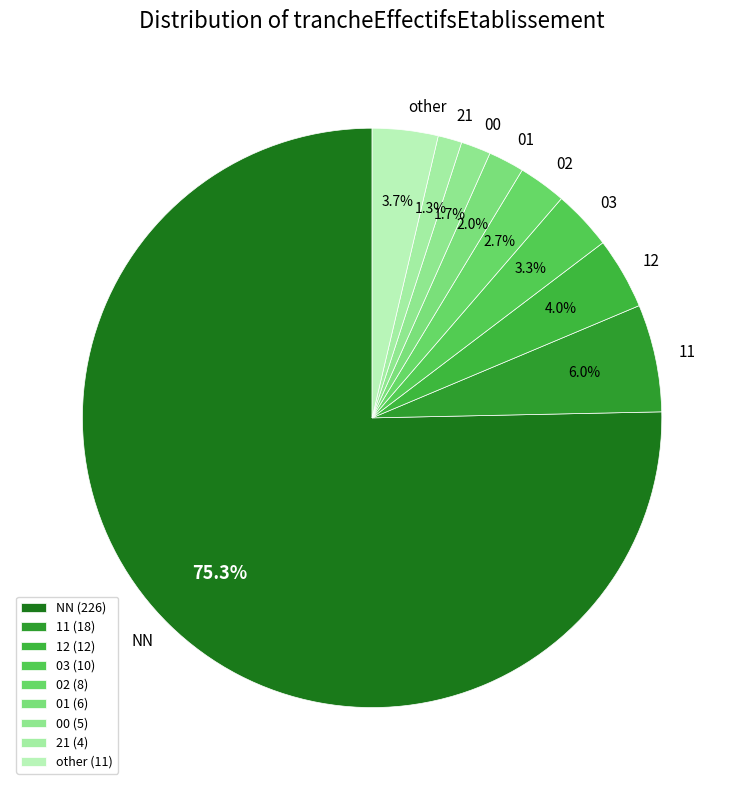

To the nearest percent, what is the difference between the 02 and other slice percentages?

1%